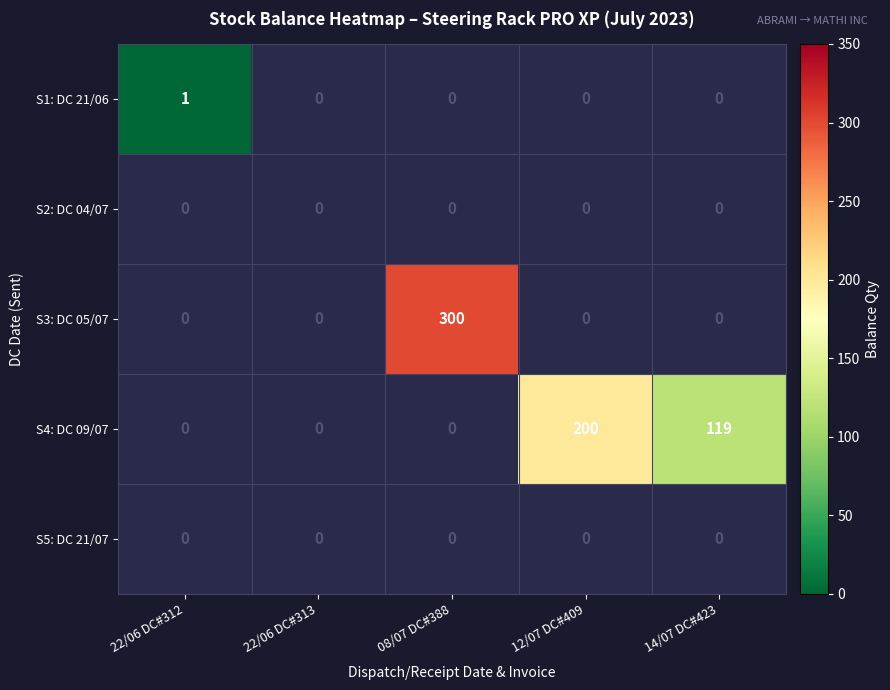

The S4: DC 09/07 series shows 174 at 14/07 DC#423. True or false?

False